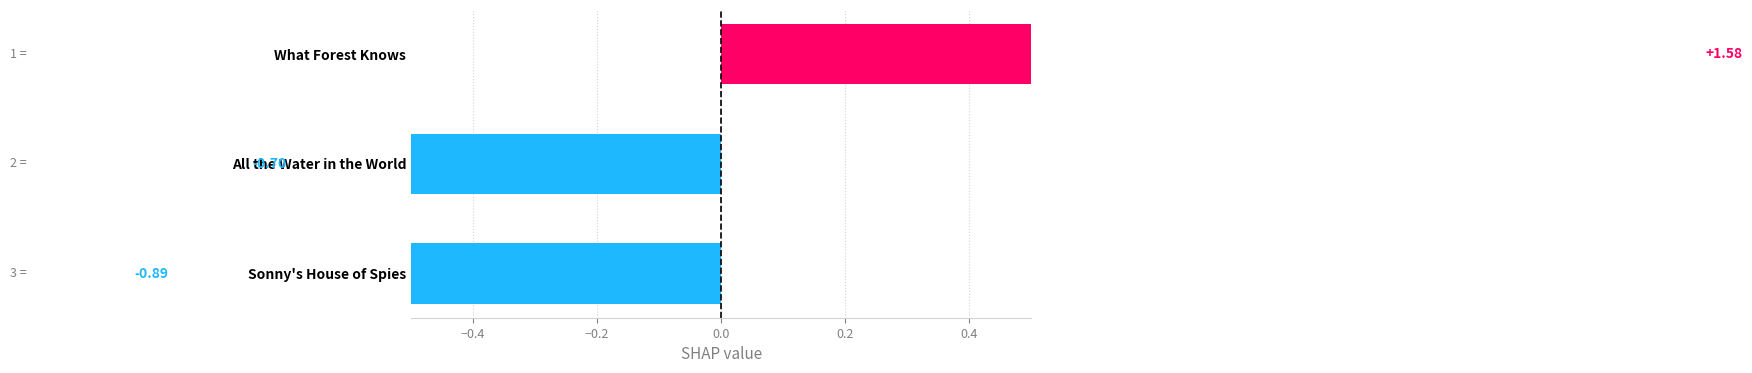

How many values are above zero?

1